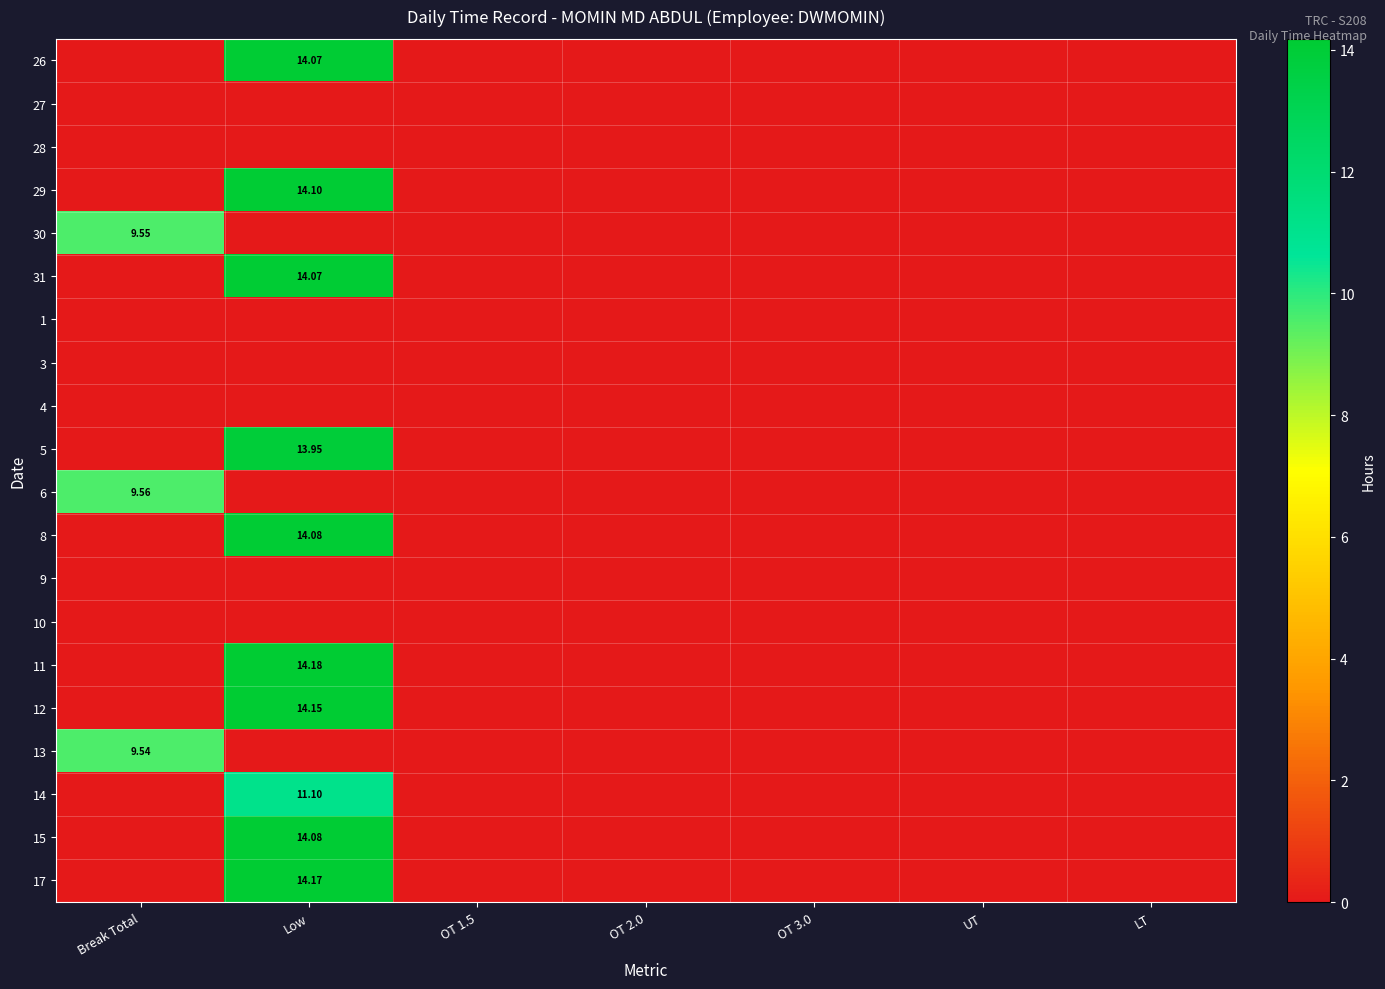

Rank the series by their maximum value, from lowest to highest.

27, 28, 1, 3, 4, 9, 10, 13, 30, 6, 14, 5, 26, 31, 8, 15, 29, 12, 17, 11